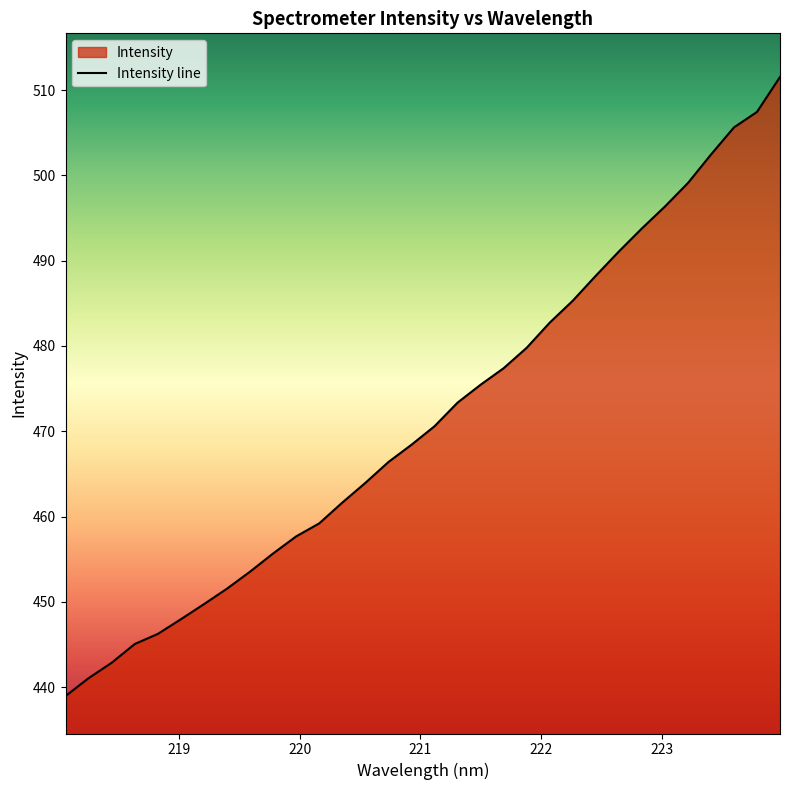

True or false: there are more than 0 points higher than both neighbors.

False